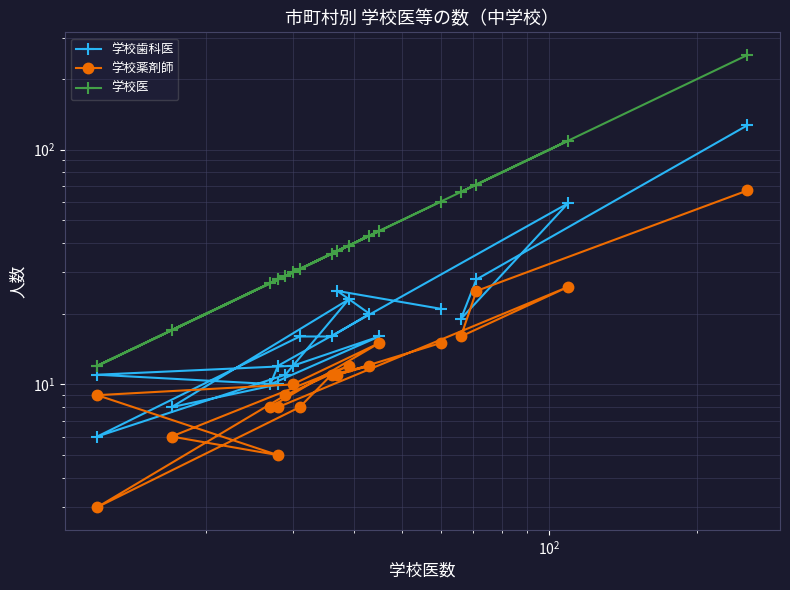

What is the minimum value for 学校医?

12